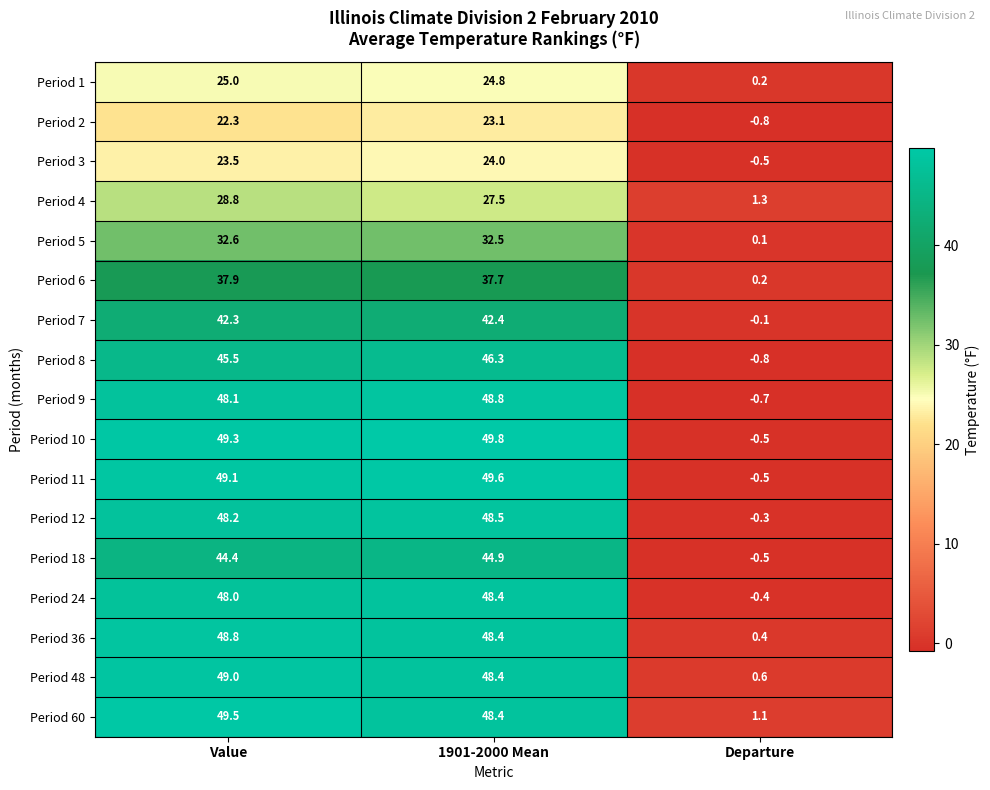

What is the minimum value shown in the chart?

-0.8